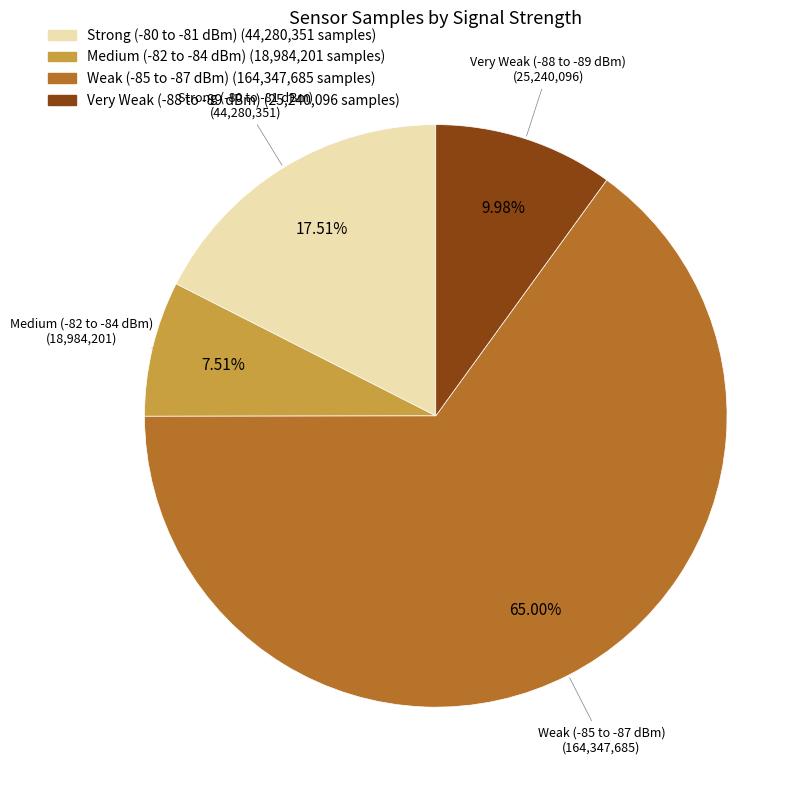

Is there a majority slice in this chart?

Yes